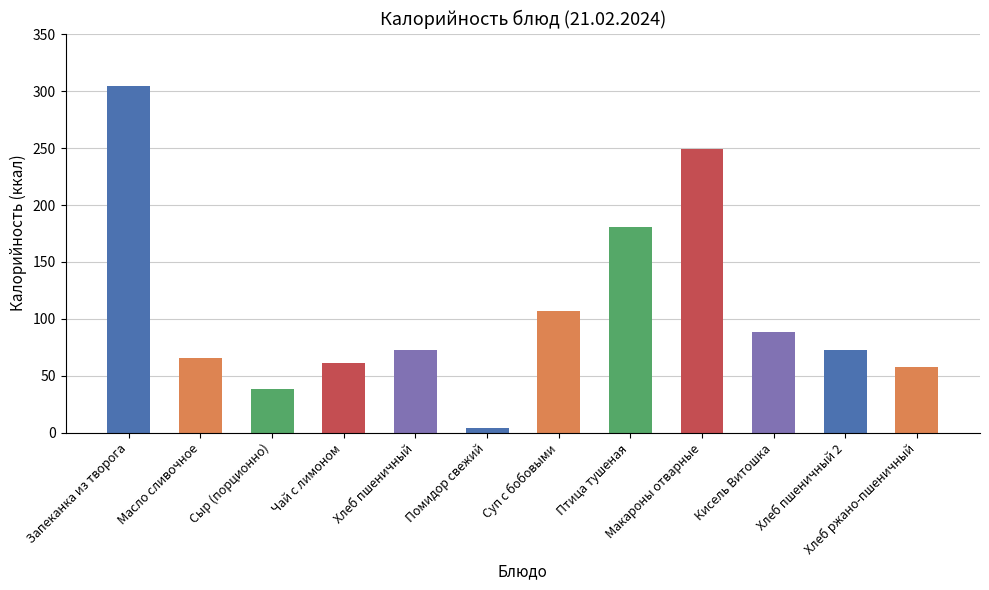

What is the difference between the maximum and second lowest values?

267